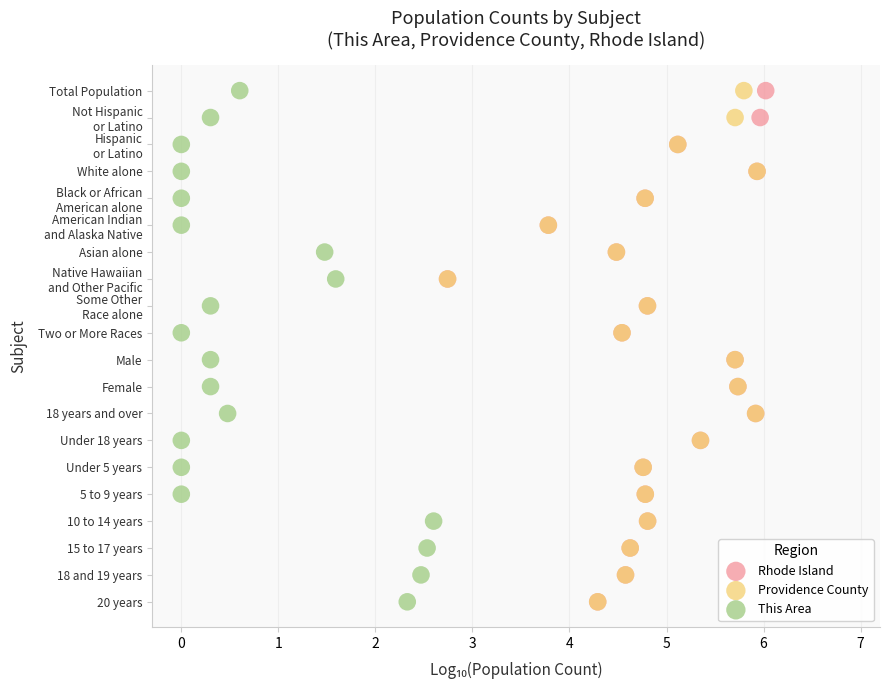

What are all the series names shown in the legend?

Rhode Island, Providence County, This Area